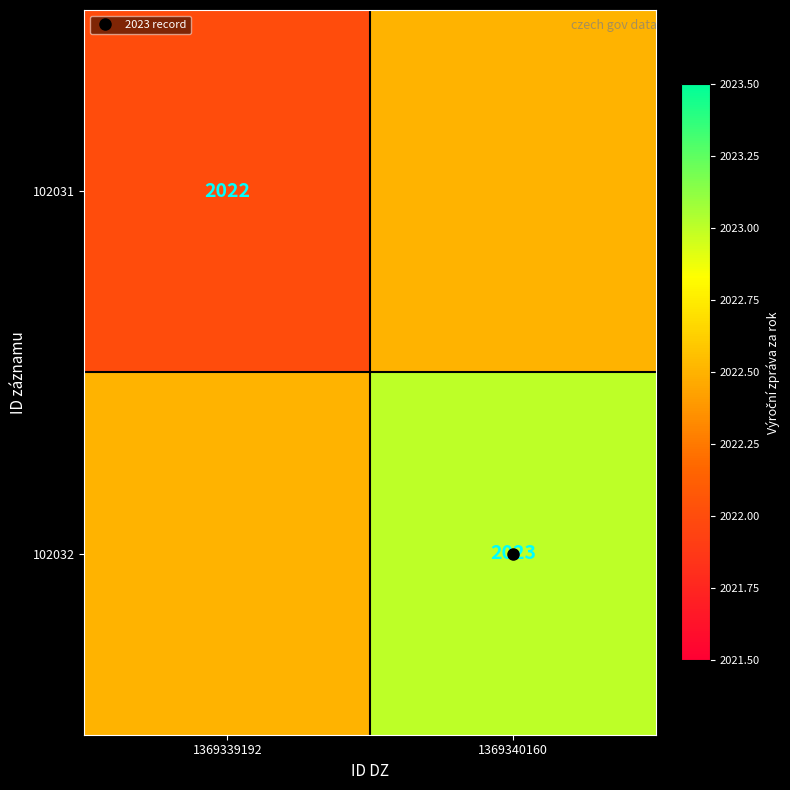

The value of 102031 at 1369339192 is 2022.0. True or false?

True